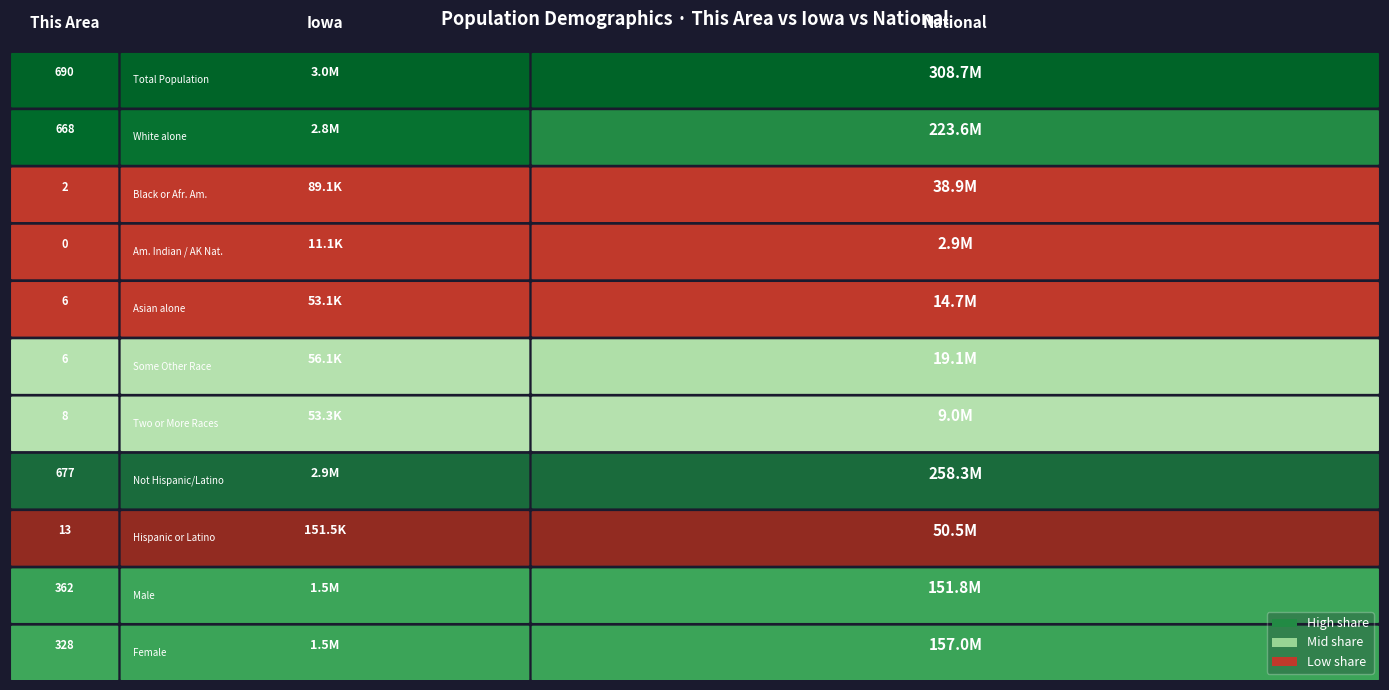

How many data points in Two or More Races are above 53333?

1